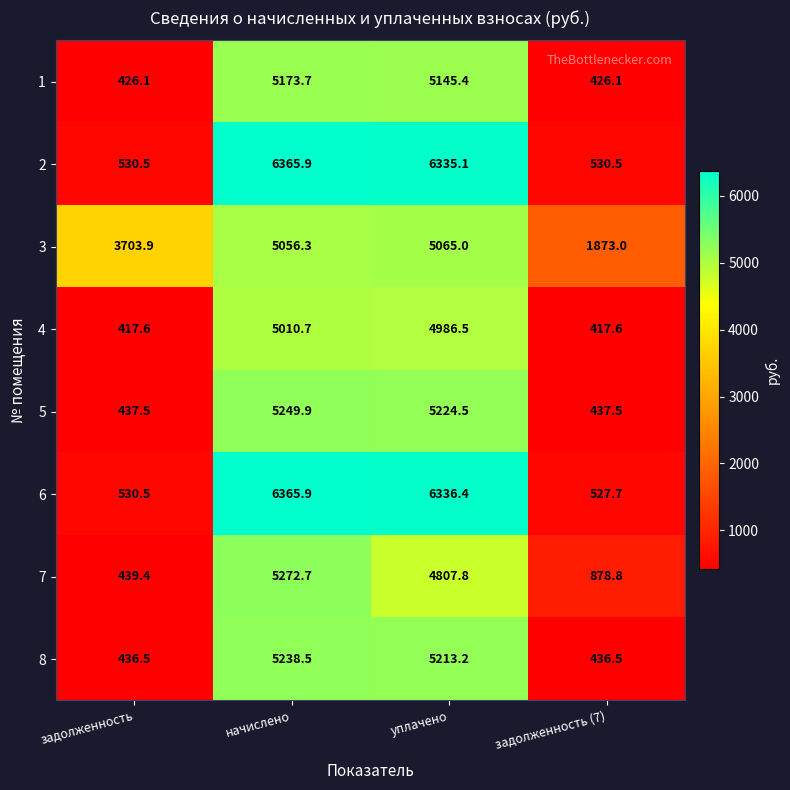

Which category has the highest value across all series?

начислено